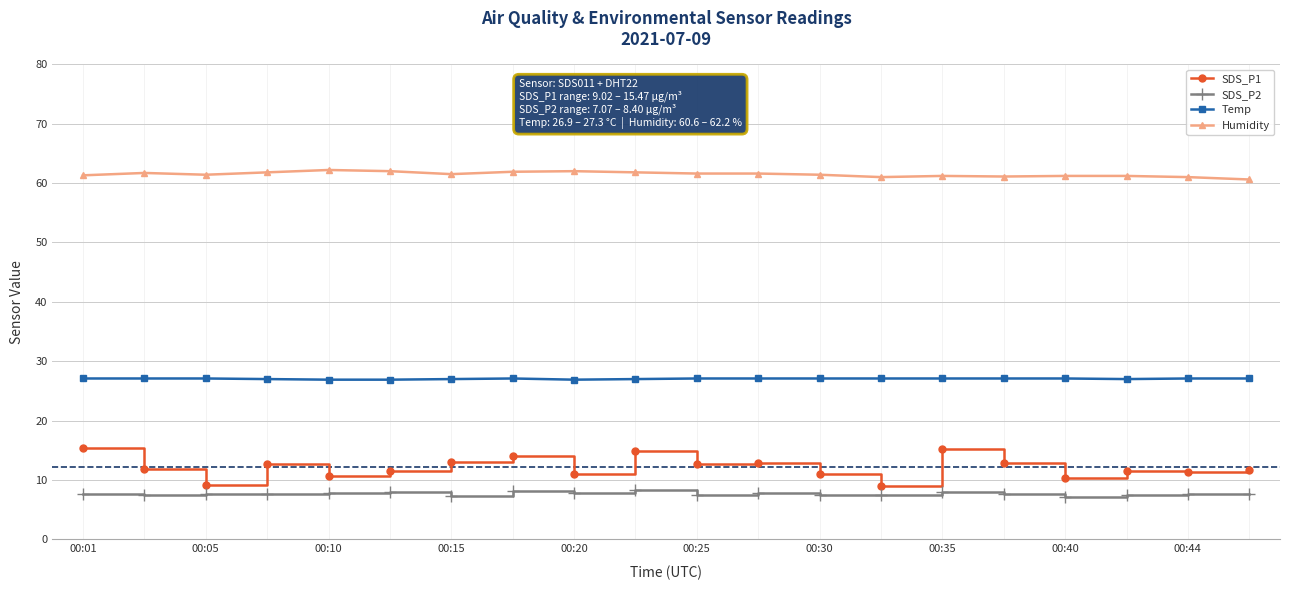

What is the sum of all SDS_P2 values?

154.1